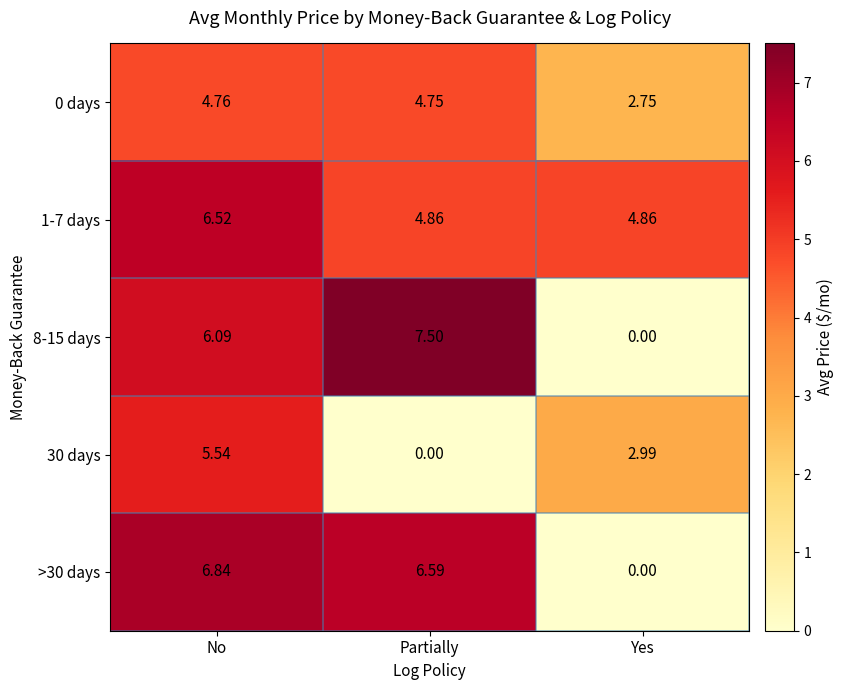

At which label does 8-15 days reach its peak?

Partially